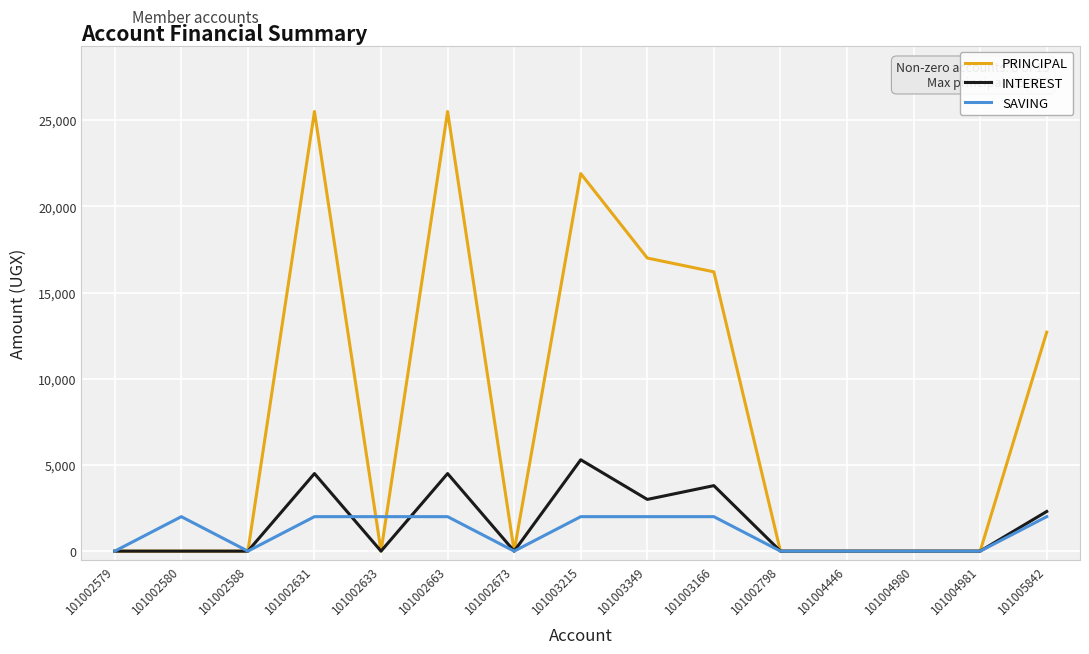

Is the value of SAVING at 101004446 greater than the value of PRINCIPAL at 101003215?

No